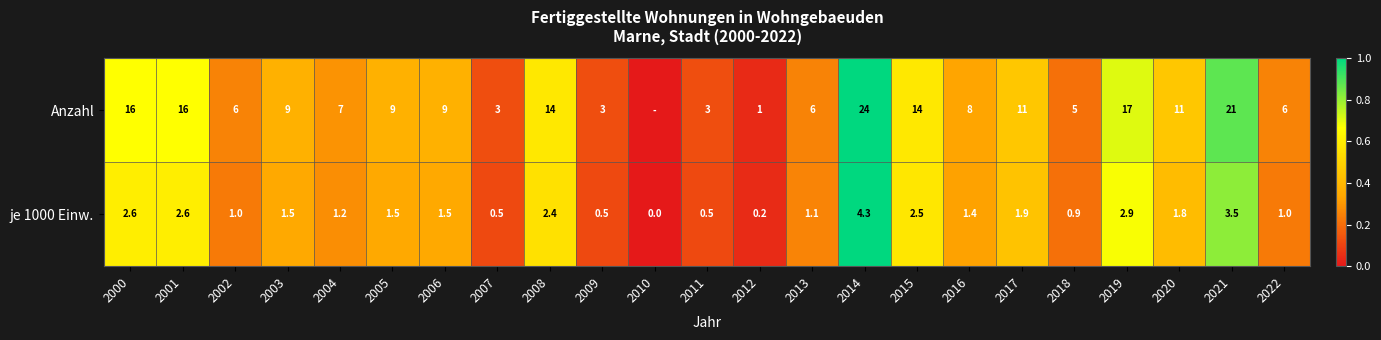

The value of je 1000 Einw. at 2008 is 0.1. True or false?

False